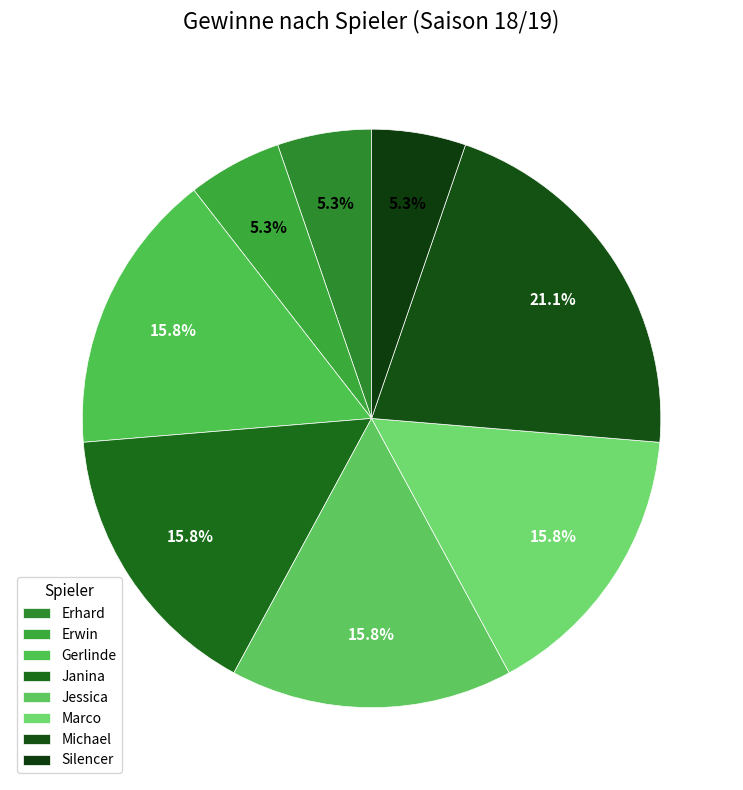

Which category has the smallest portion of the pie?

Erhard